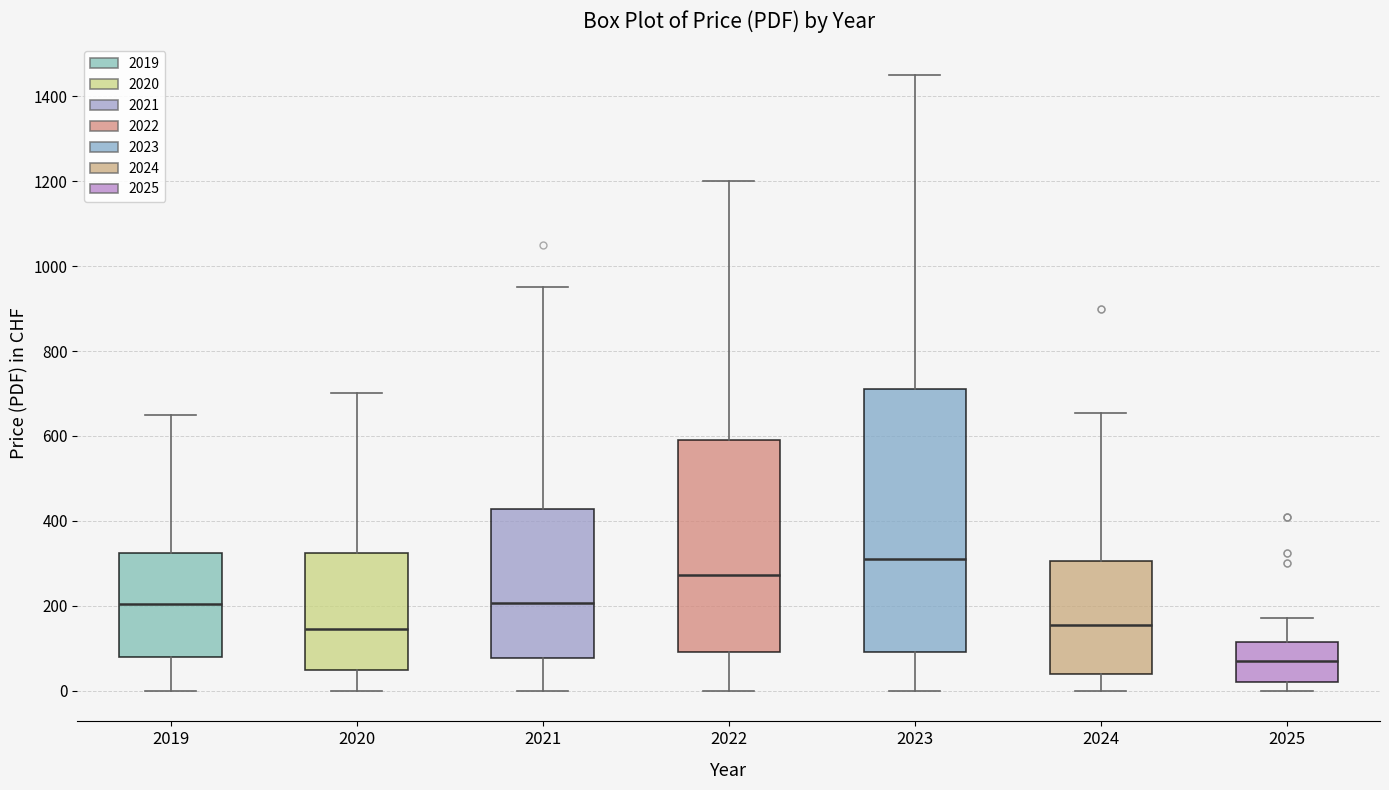

Which box has the lowest median line?

2025